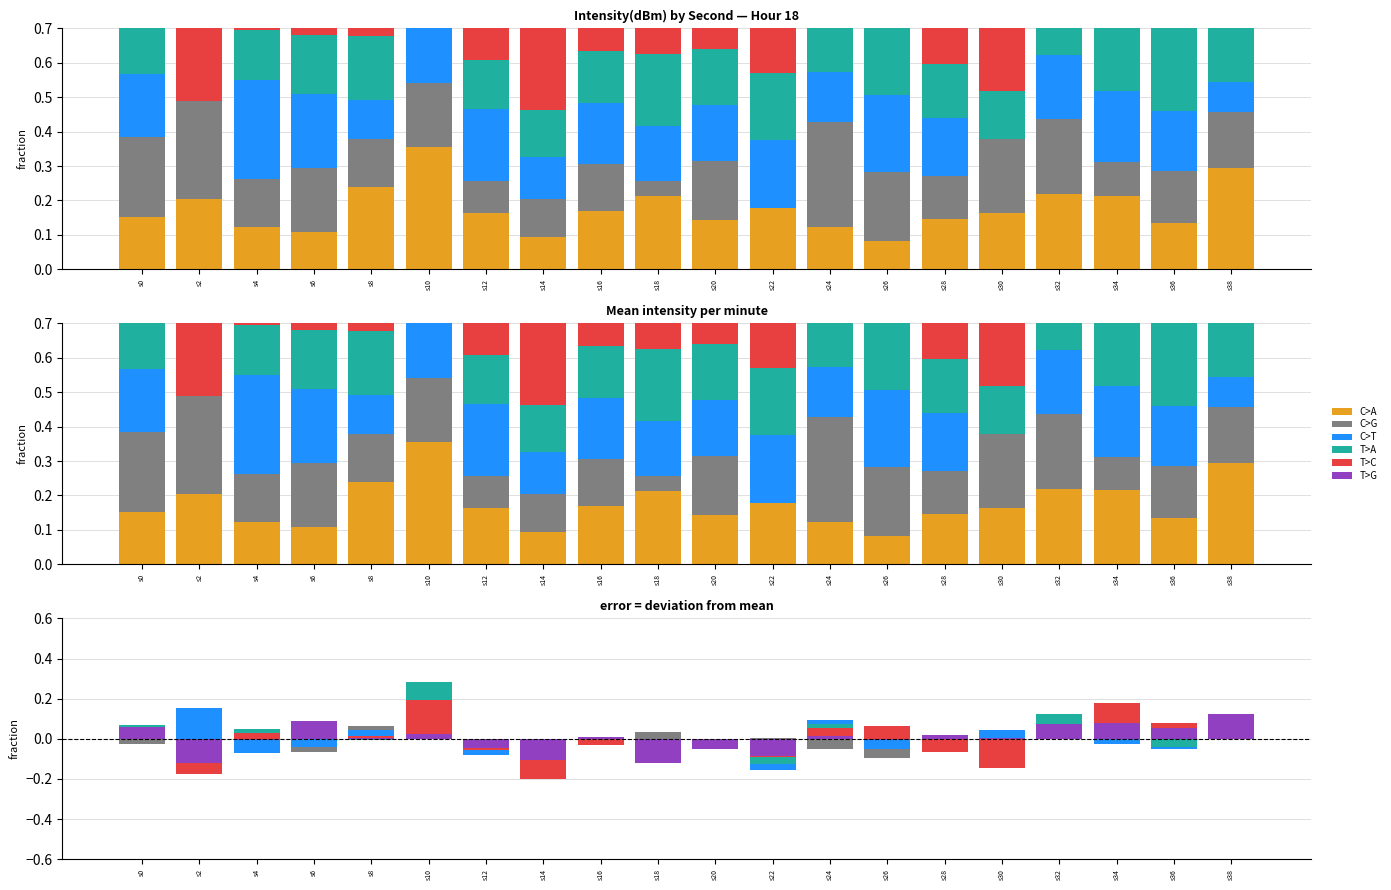

Between s18 and s22, which series saw the biggest shift?

T>C